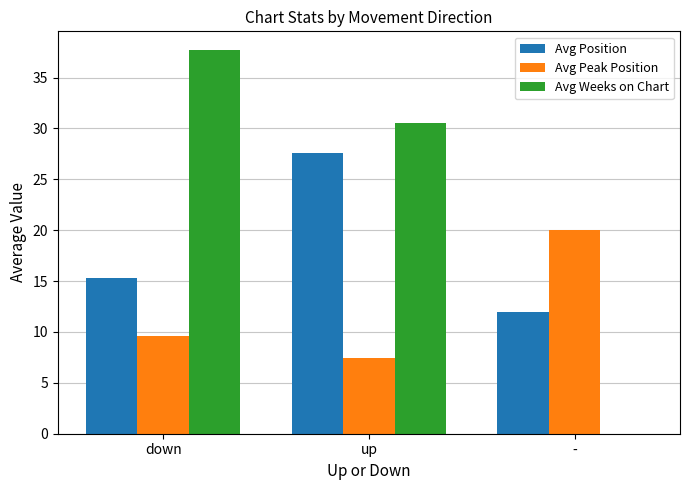

Which series changed the most between up and -?

Avg Weeks on Chart